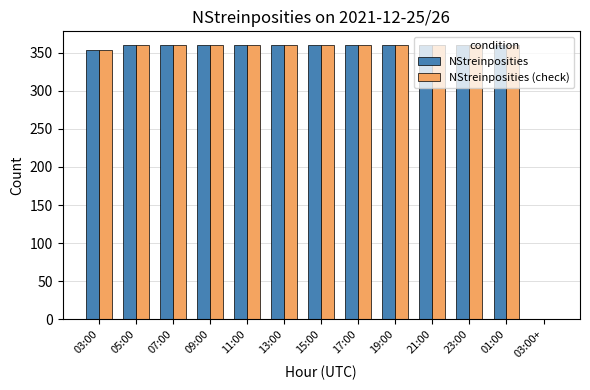

What is the average value of the NStreinposities series?

332